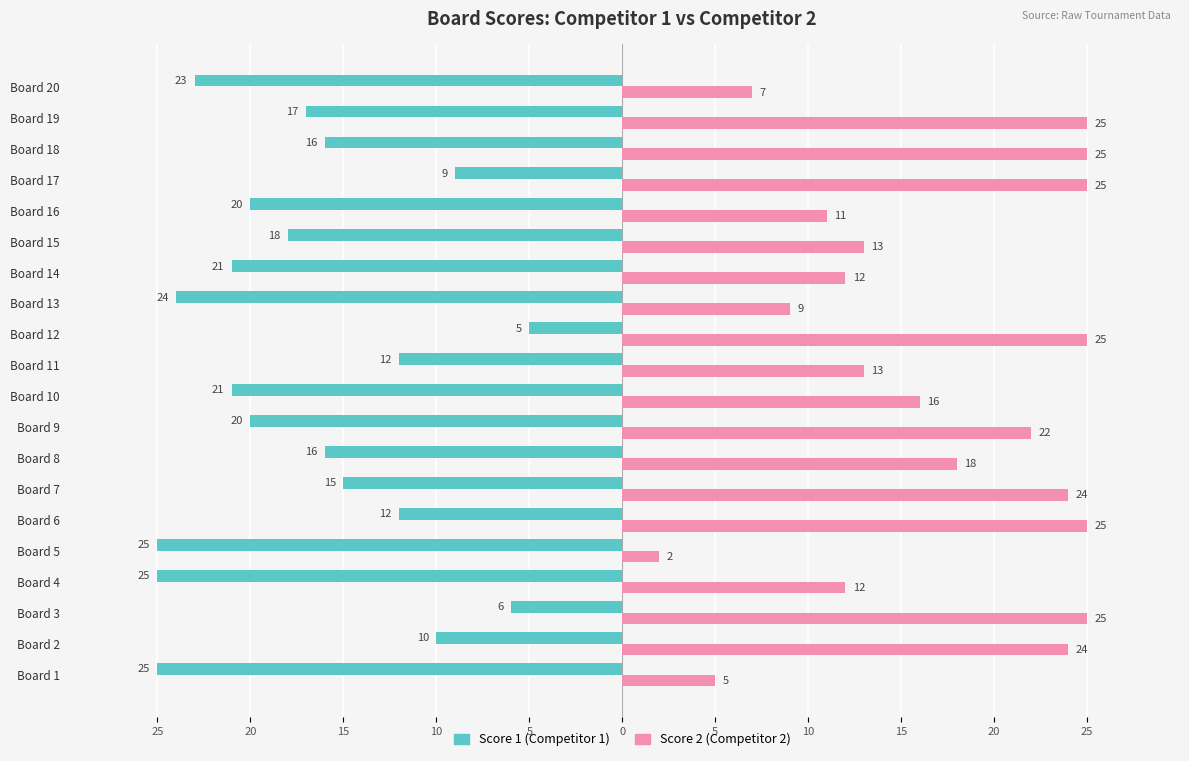

What are all the series names shown in the legend?

Score 1 (Competitor 1), Score 2 (Competitor 2)